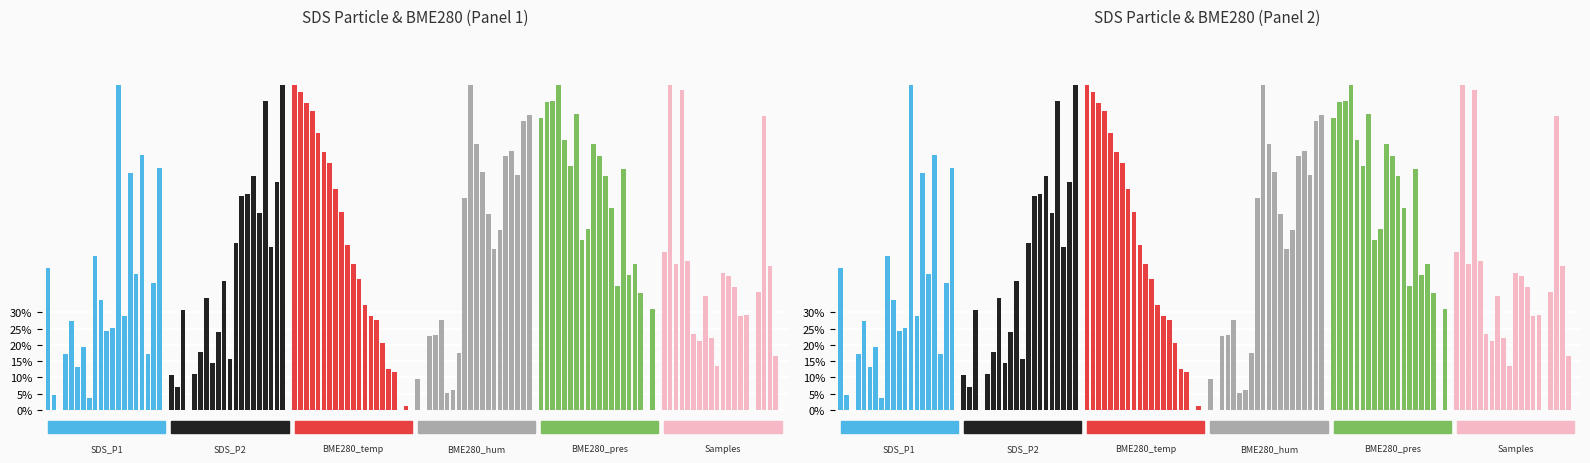

The BME280_temp series shows 1.3 at 6. True or false?

False